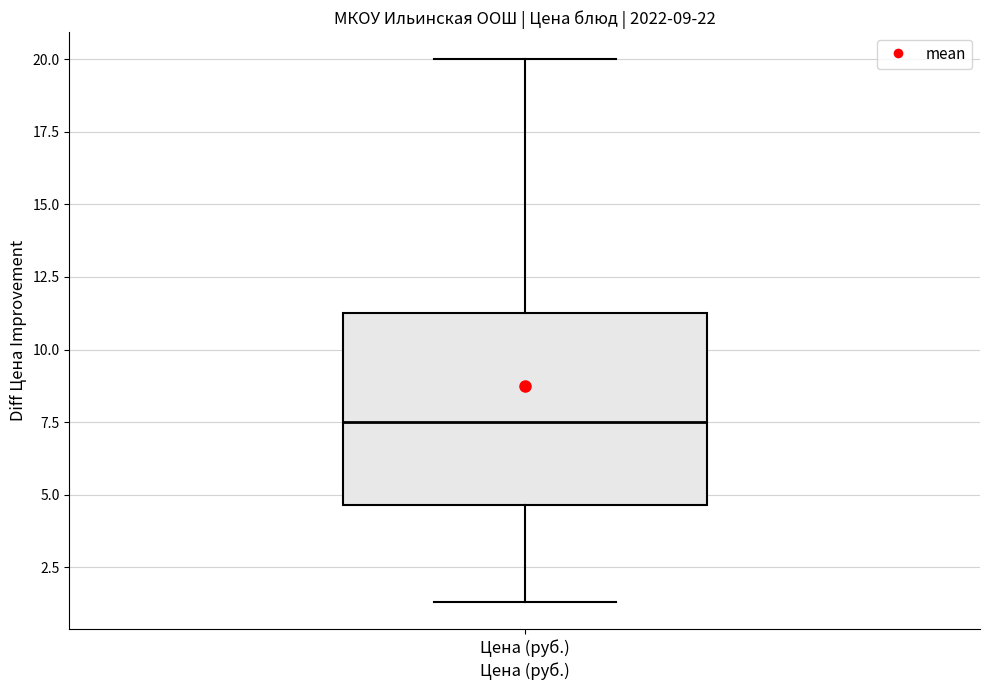

Where is the lower edge of the box for Цена (руб.) on the y-axis? The values are not printed on the chart, so give them approximately, as read against the axis.

4.5